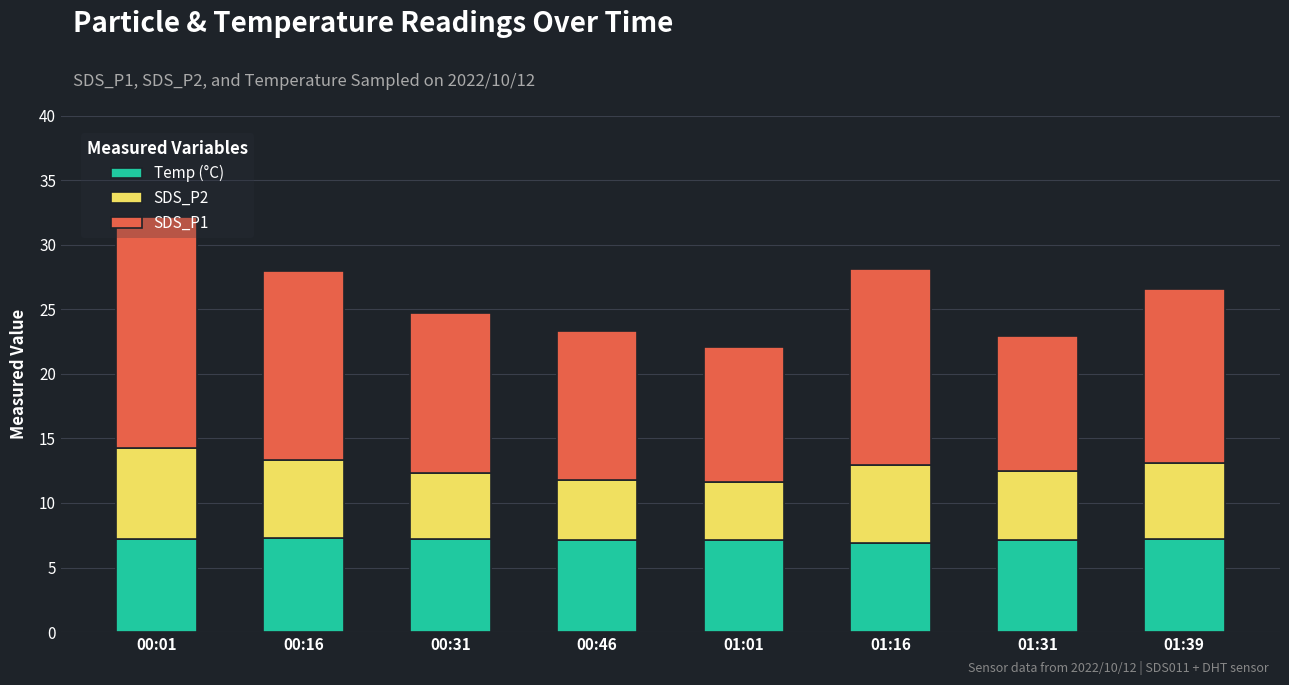

At which category is the sum across all series the highest?

00:01